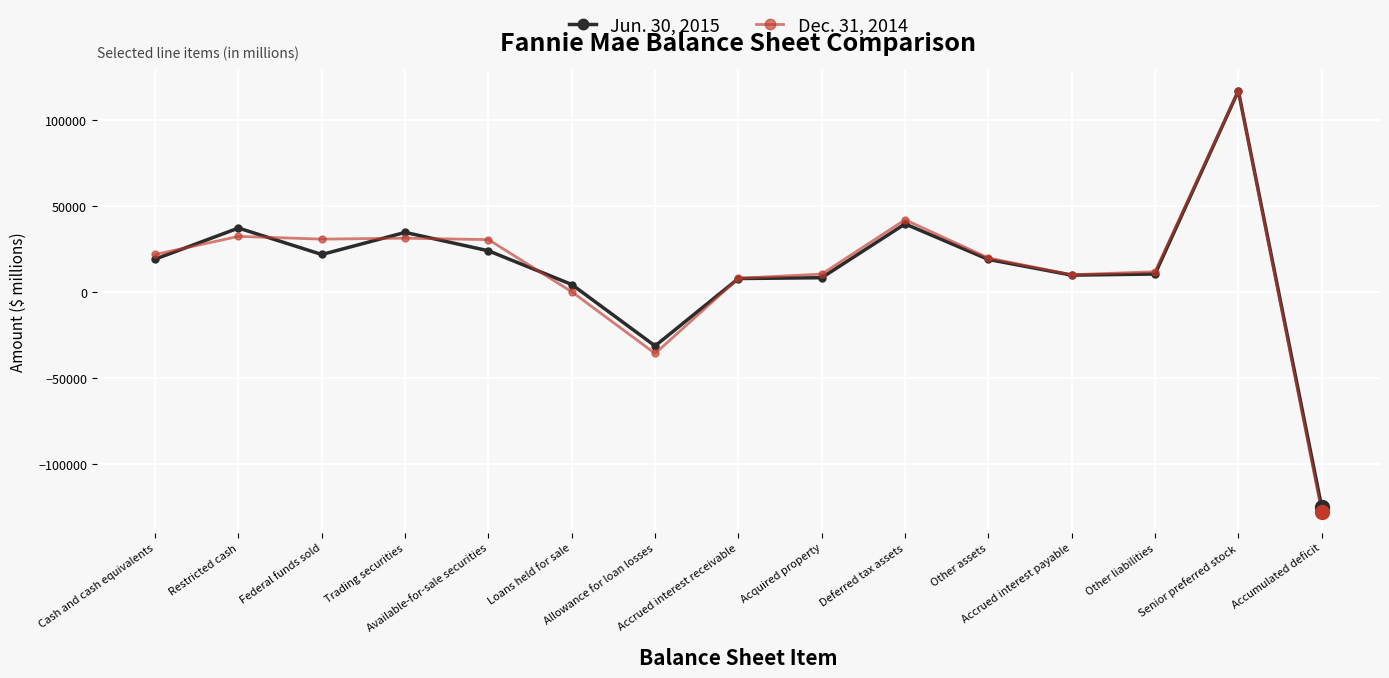

The Jun. 30, 2015 series shows 19138 at Other assets. True or false?

True